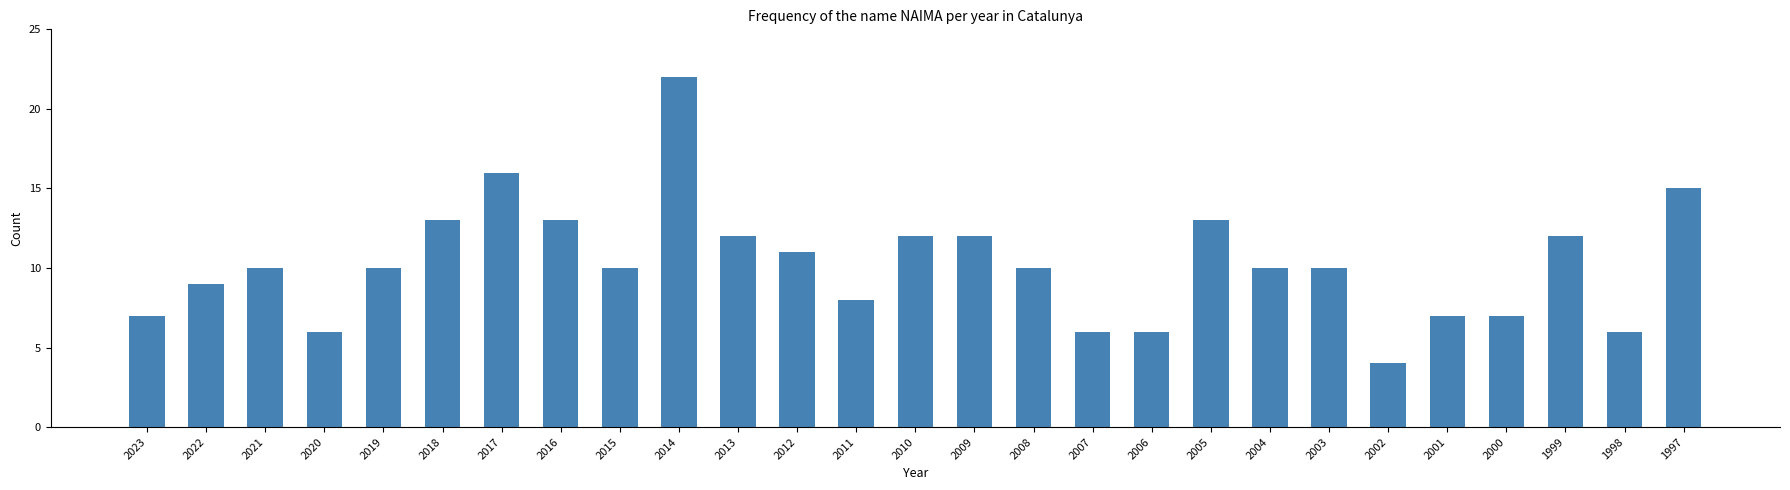

Reading left to right, what are all the values shown in this chart?

7	9	10	6	10	13	16	13	10	22	12	11	8	12	12	10	6	6	13	10	10	4	7	7	12	6	15